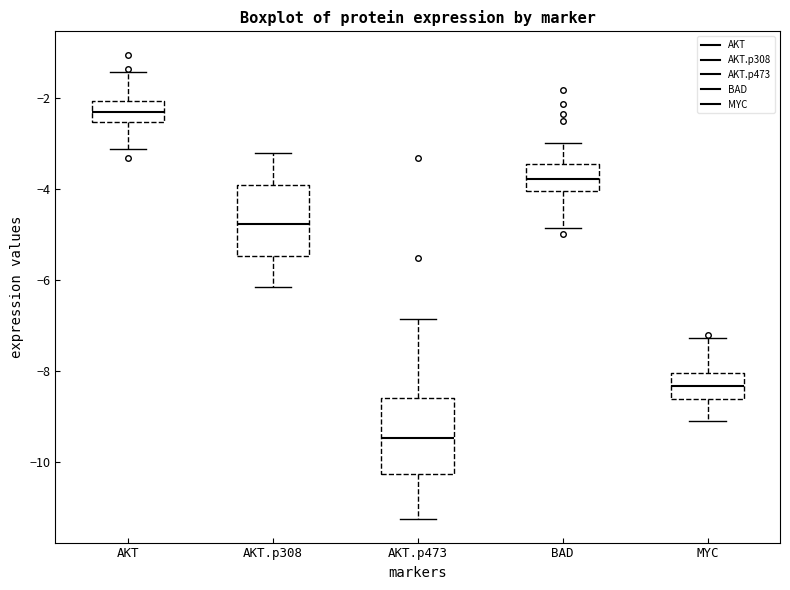

Reading left to right, read every box against the y-axis: the position of its median line, the range the box covers, and the ends of its whiskers. The values are not printed on the chart, so give them approximately, as read against the axis.

AKT: median -2.4, box -2.6 to -2.0, whiskers -3.2 to -1.4
AKT.p308: median -4.8, box -5.4 to -4.0, whiskers -6.2 to -3.2
AKT.p473: median -9.4, box -10.2 to -8.6, whiskers -11.2 to -6.8
BAD: median -3.8, box -4.0 to -3.4, whiskers -4.8 to -3.0
MYC: median -8.4, box -8.6 to -8.0, whiskers -9.0 to -7.2